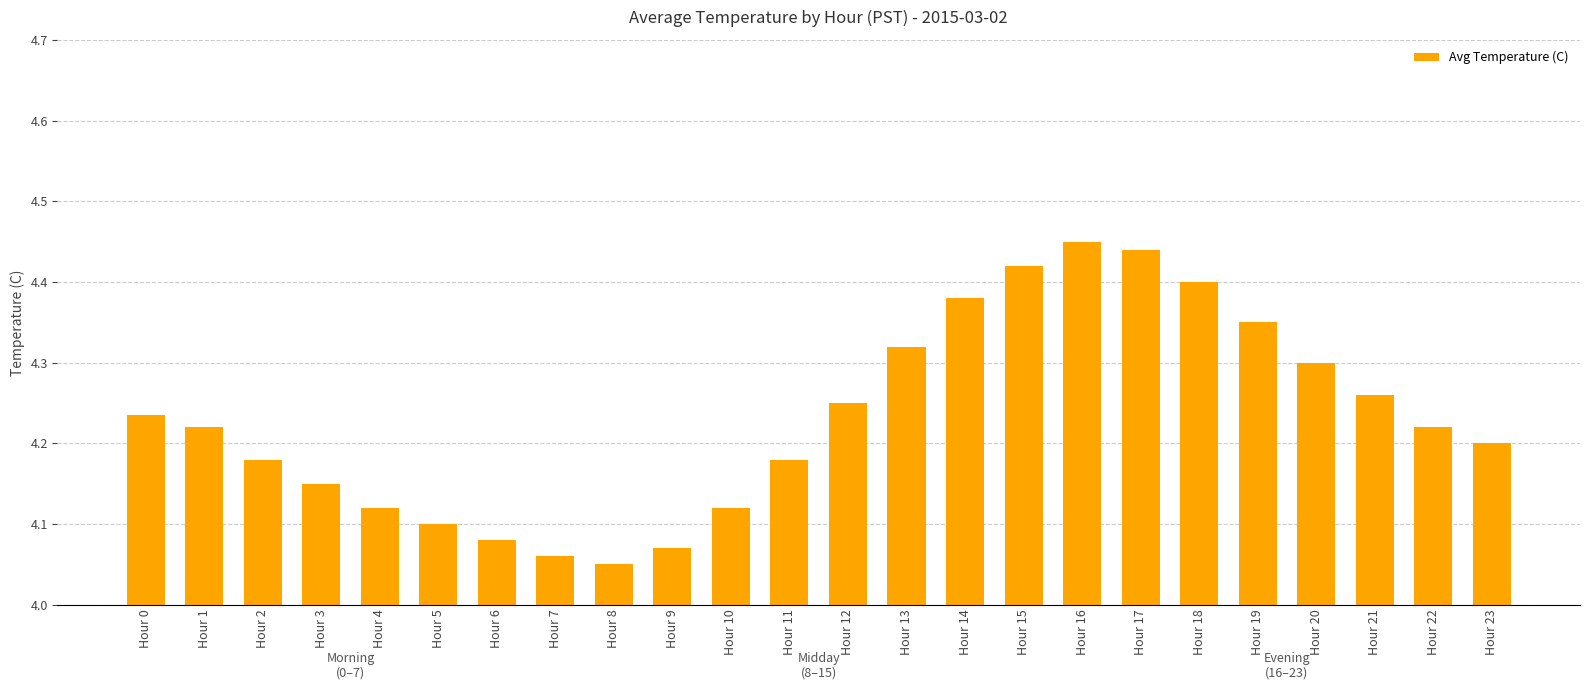

Between Hour 6 and Hour 8, which is larger?

Hour 6